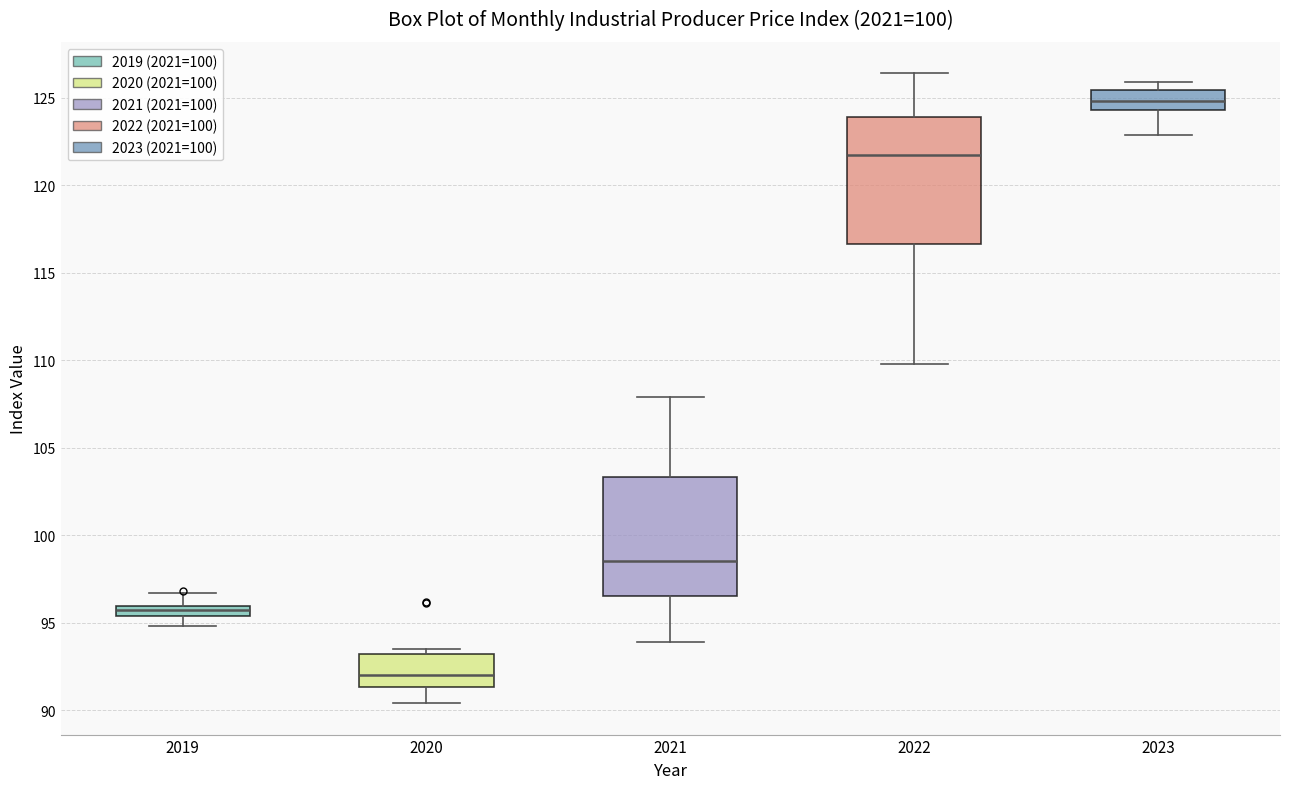

Which box has the lowest median line?

2020